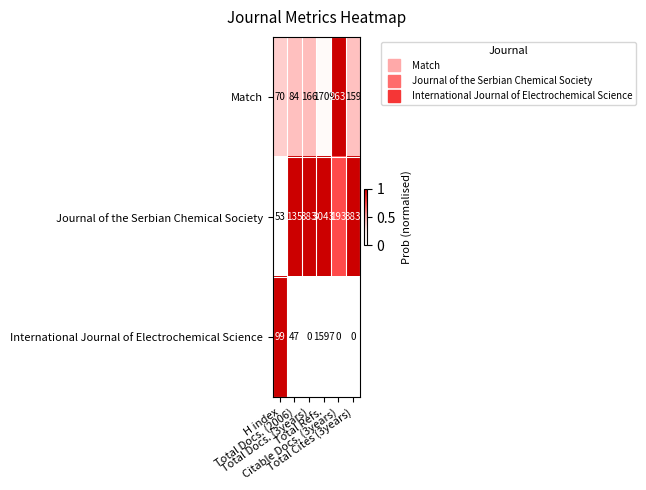

At how many categories does at least one series exceed 7?

6